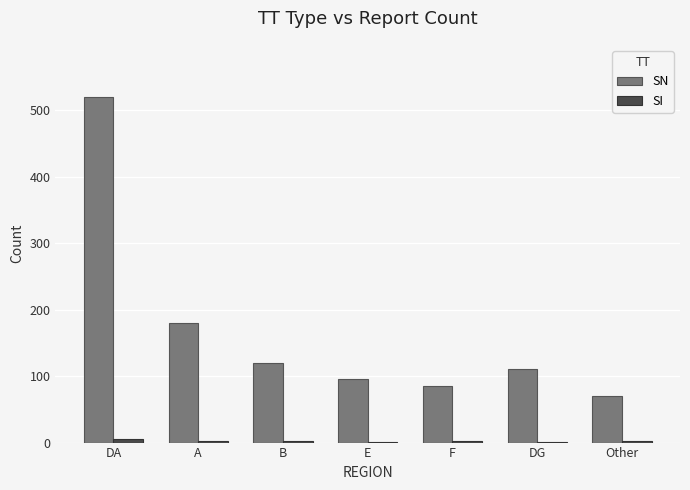

At which category is the sum across all series the highest?

DA